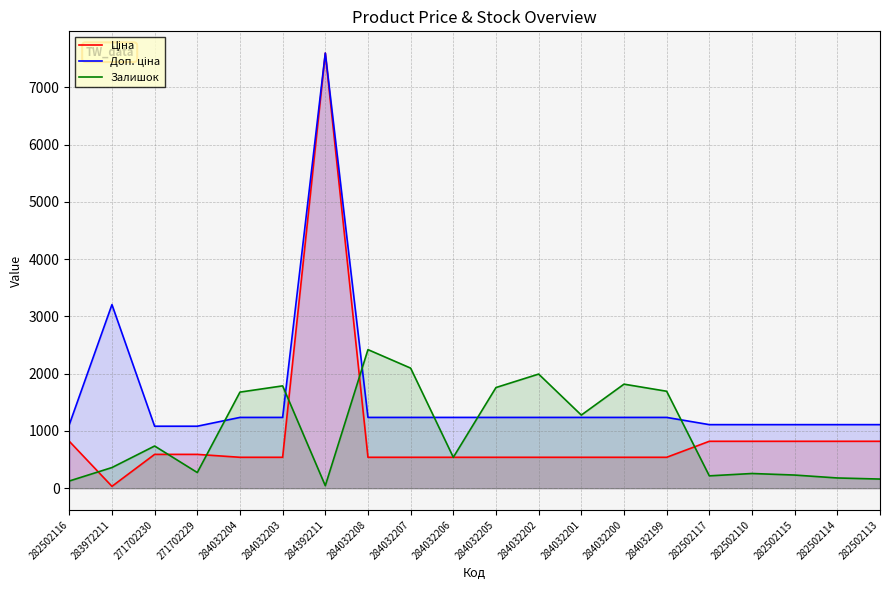

What is the sum of all Доп. ціна values?

31973.7